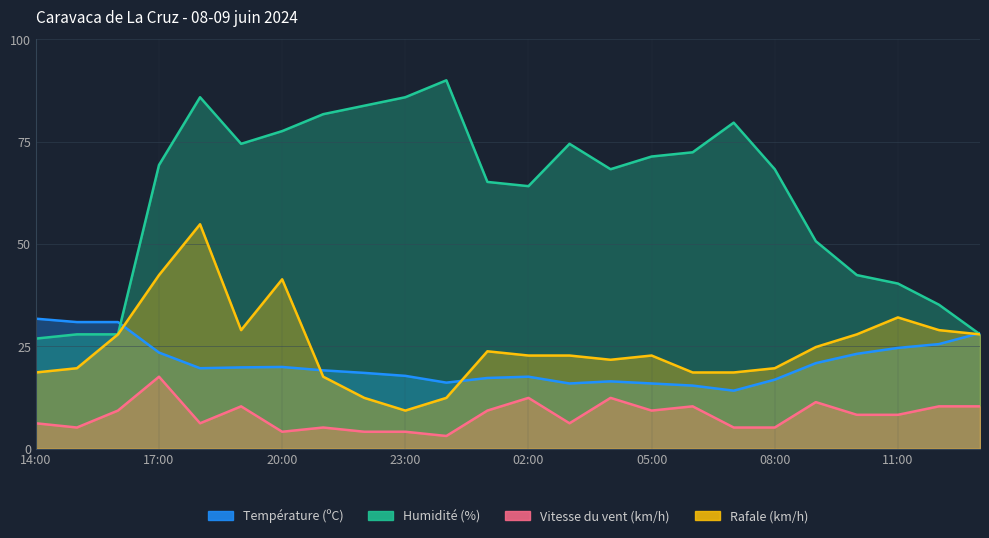

What position from the left is 11:00?

22